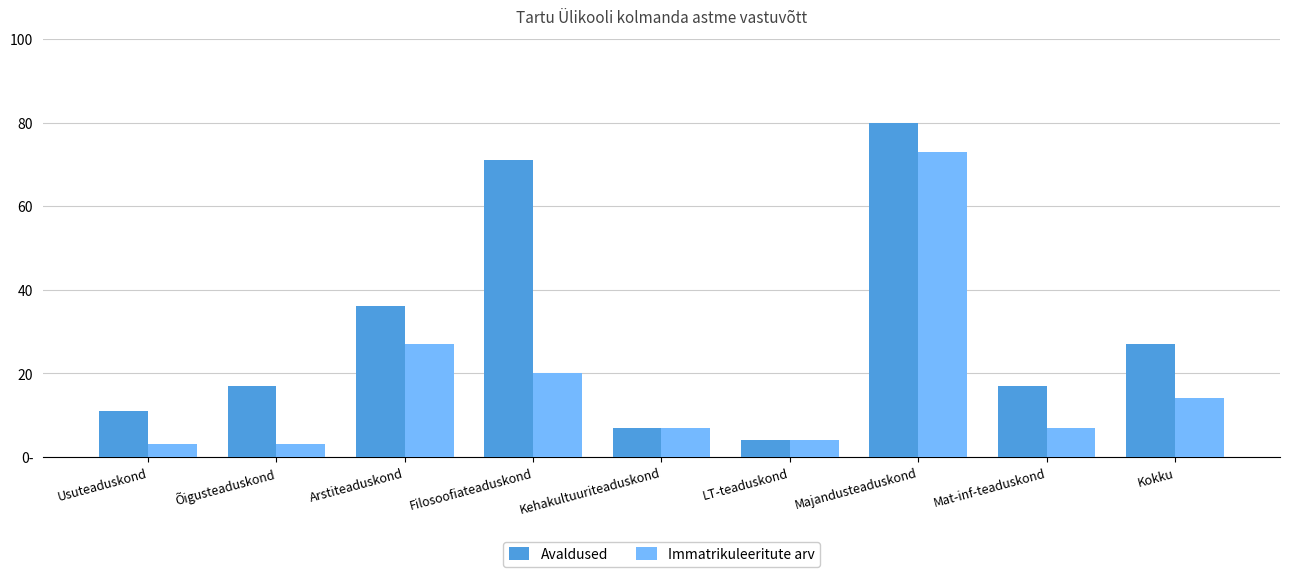

Does the chart contain stacked bars?

No